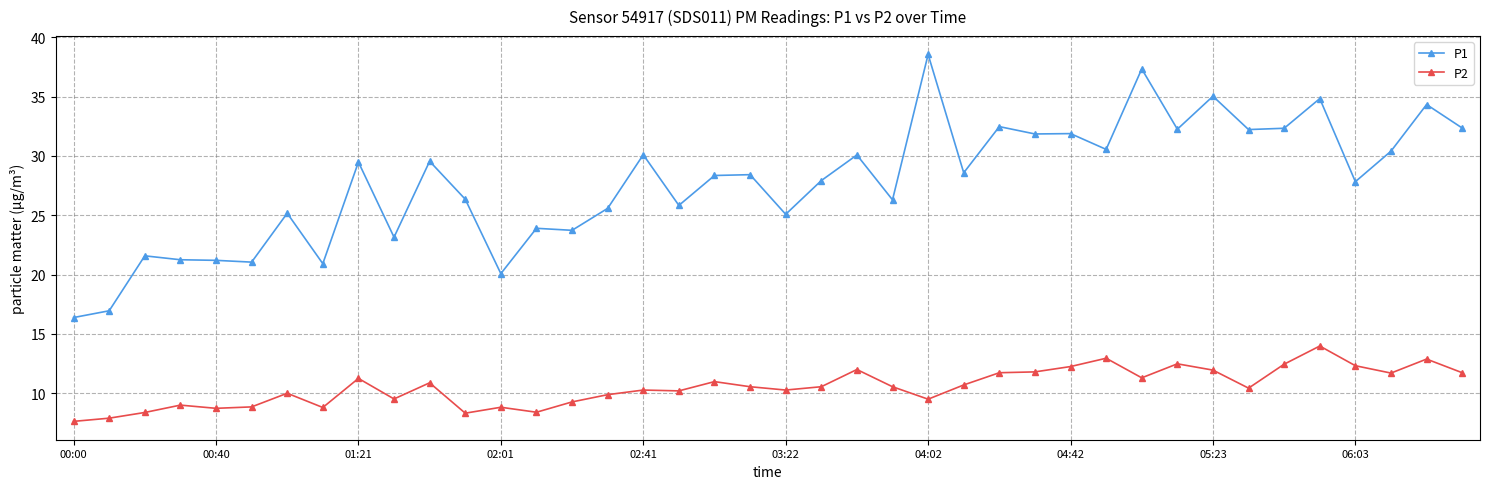

List the series in order of their overall mean, highest first.

P1, P2